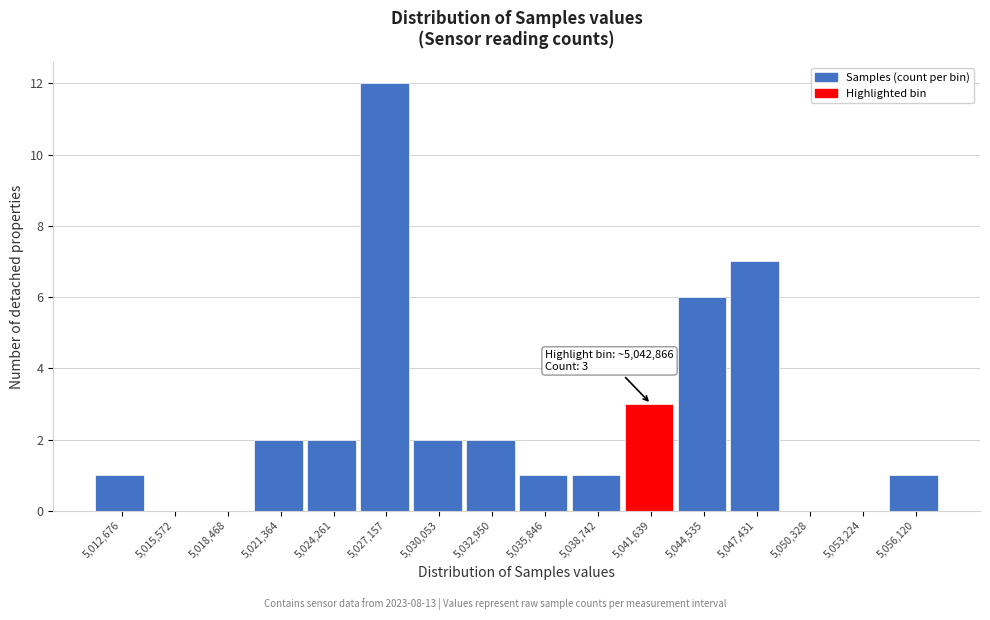

Reading left to right, list all the values displayed in this chart.

5,012,676=1	5,015,572=0	5,018,468=0	5,021,364=2	5,024,261=2	5,027,157=12	5,030,053=2	5,032,950=2	5,035,846=1	5,038,742=1	5,041,639=3	5,044,535=6	5,047,431=7	5,050,328=0	5,053,224=0	5,056,120=1